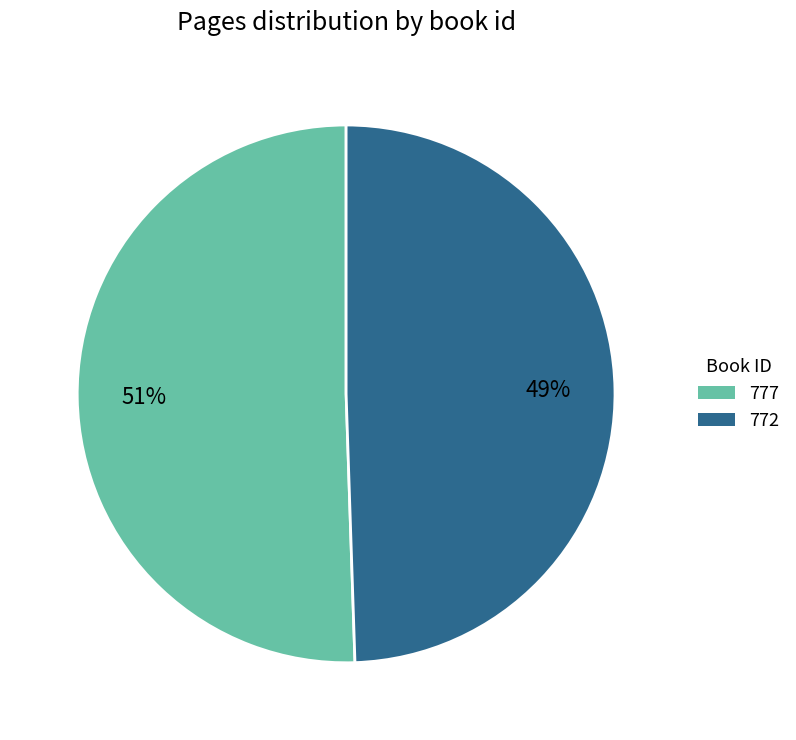

To the nearest percent, what is the average slice percentage?

50%